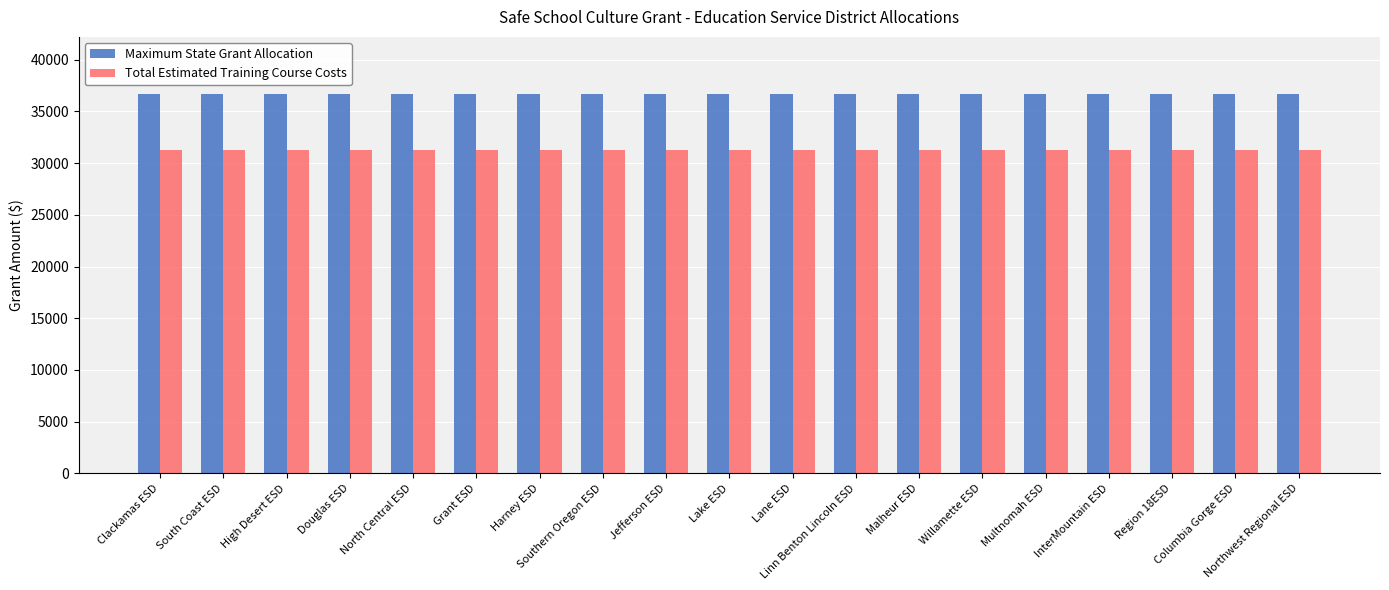

Is the value of Total Estimated Training Course Costs at Clackamas ESD greater than the value of Maximum State Grant Allocation at Willamette ESD?

No